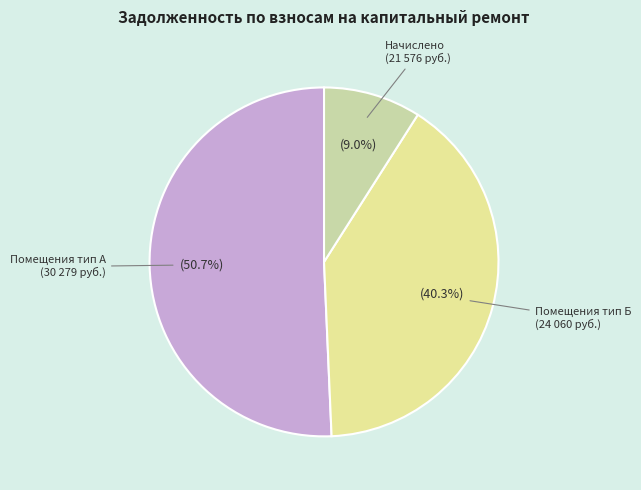

Rank the categories by value from lowest to highest.

Начислено (21 576 руб.), Помещения тип Б (24 060 руб.), Помещения тип А (30 279 руб.)